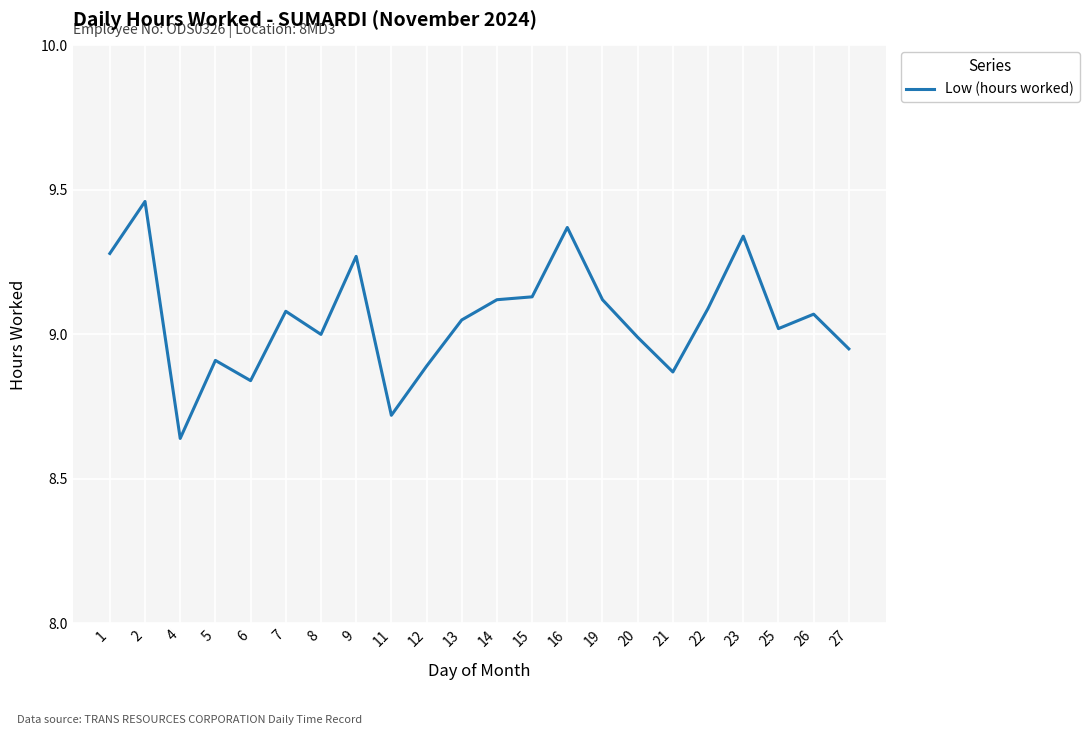

Which label corresponds to the smallest value in the chart?

4